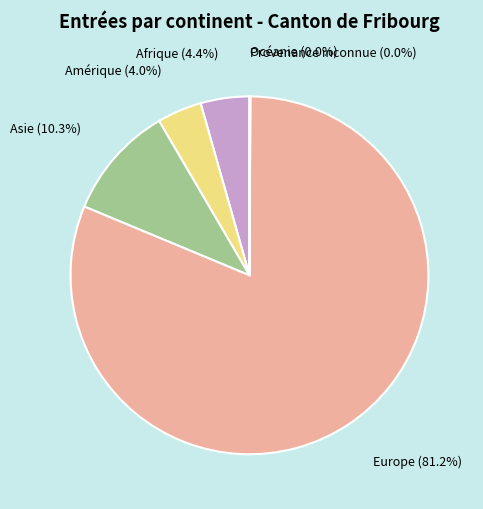

To the nearest percent, what is the difference between the largest and smallest slice percentages?

81%